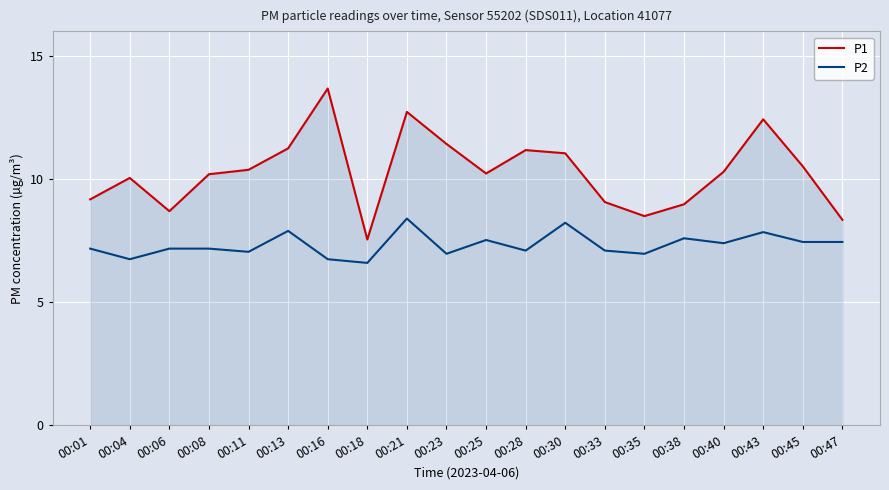

How many lines are shown in the chart?

2